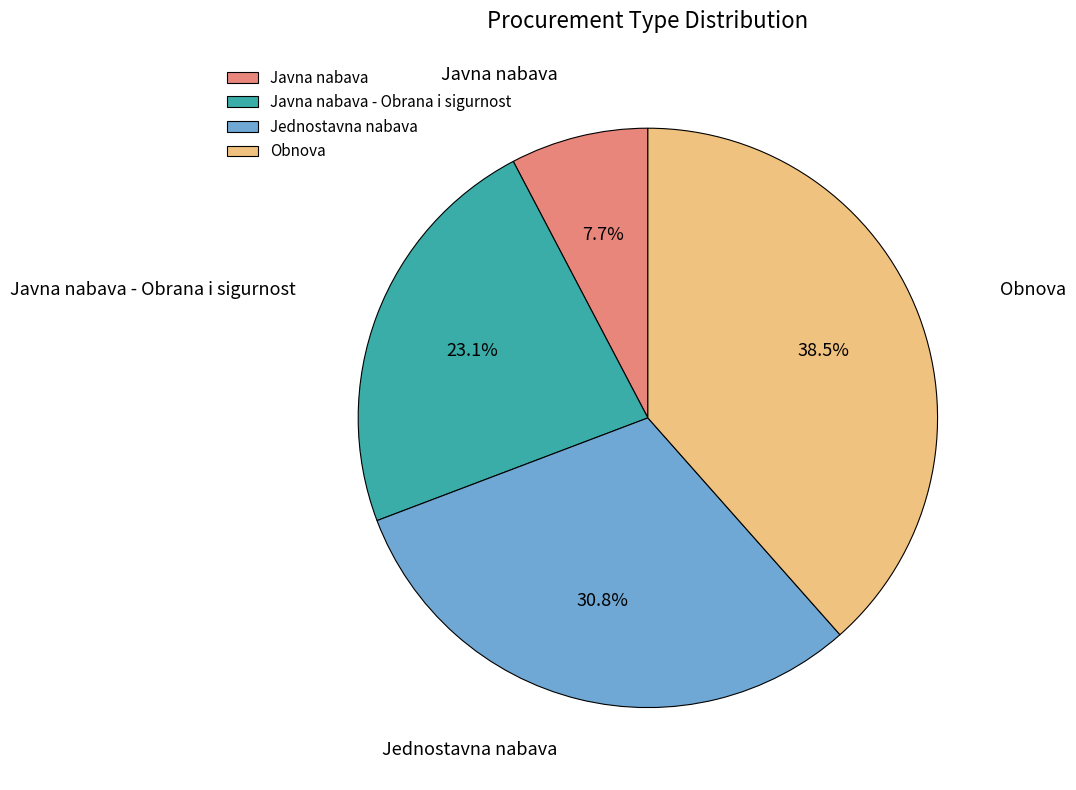

To the nearest percent, what percentage of the pie is Jednostavna nabava?

31%